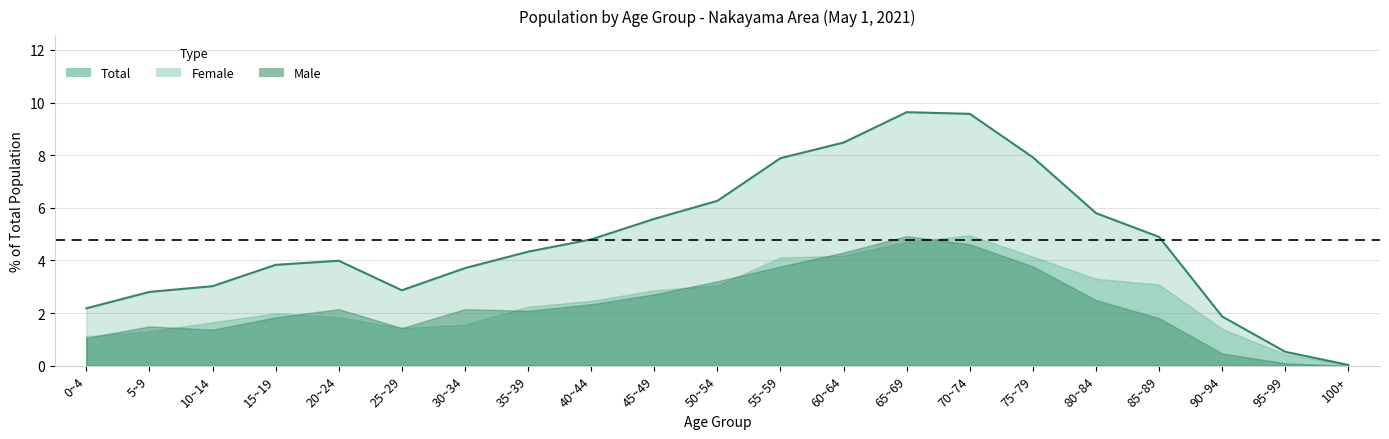

Which has a higher value, 30~34 or 35~39?

35~39